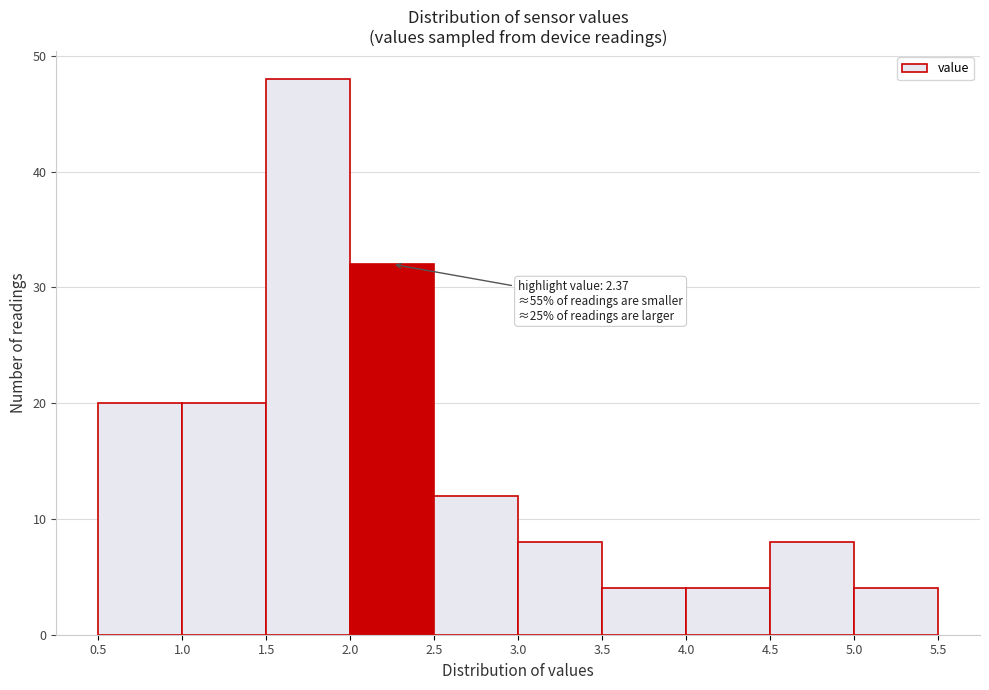

Which range on the x-axis has the tallest bar?

1.5 to 2.0